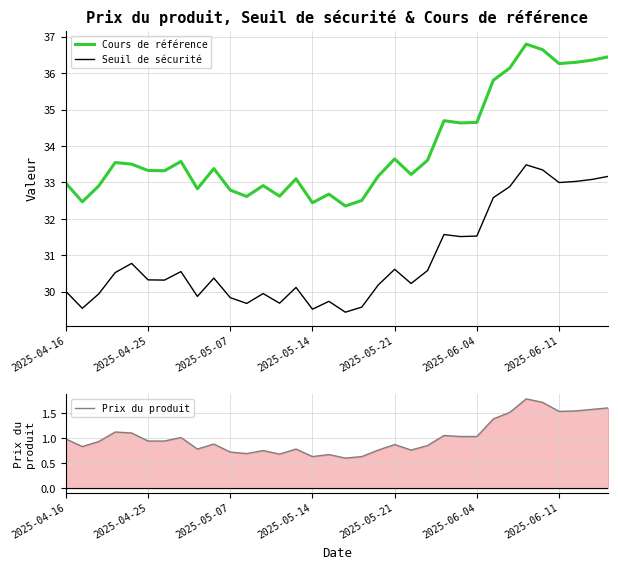

Reading left to right, list all the values displayed in this chart.

Cours de référence: 33.0	32.5	32.9	33.5	33.5	33.3	33.3	33.6	32.8	33.4	32.8	32.6	32.9	32.6	33.1	32.4	32.7	32.4	32.5	33.2	33.6	33.2	33.6	34.7	34.6	34.6	35.8	36.1	36.8	36.6	36.3	36.3	36.4	36.4
Seuil de sécurité: 30.0	29.5	29.9	30.5	30.8	30.3	30.3	30.6	29.9	30.4	29.8	29.7	30.0	29.7	30.1	29.5	29.7	29.4	29.6	30.2	30.6	30.2	30.6	31.6	31.5	31.5	32.6	32.9	33.5	33.3	33.0	33.0	33.1	33.2
Prix du produit: 1.0	0.8	0.9	1.1	1.1	0.9	0.9	1.0	0.8	0.9	0.7	0.7	0.8	0.7	0.8	0.6	0.7	0.6	0.6	0.8	0.9	0.8	0.8	1.1	1.0	1.0	1.4	1.5	1.8	1.7	1.5	1.5	1.6	1.6